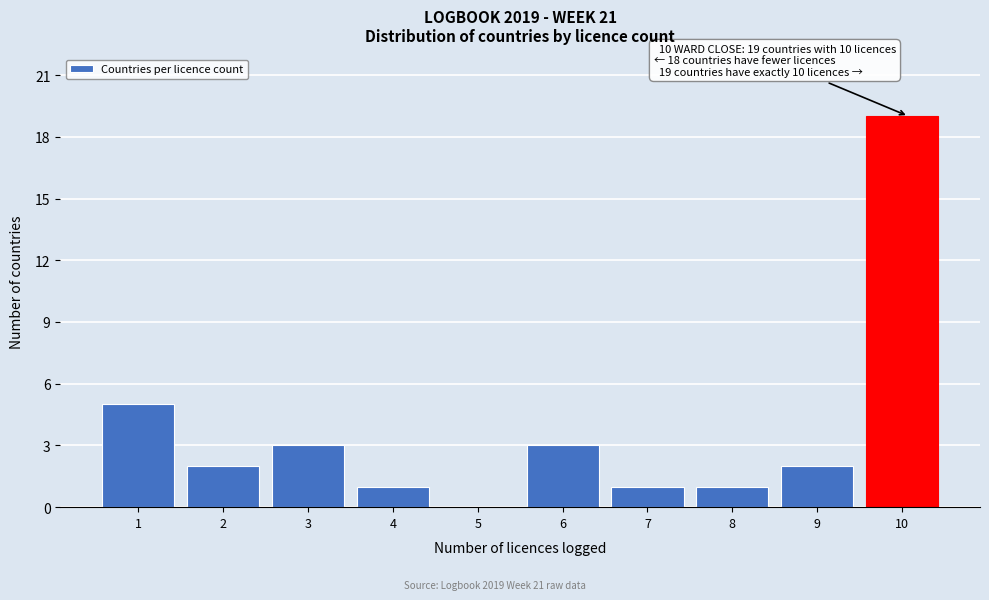

Reading right to left, what are all the values shown in this chart?

10=19	9=2	8=1	7=1	6=3	5=0	4=1	3=3	2=2	1=5